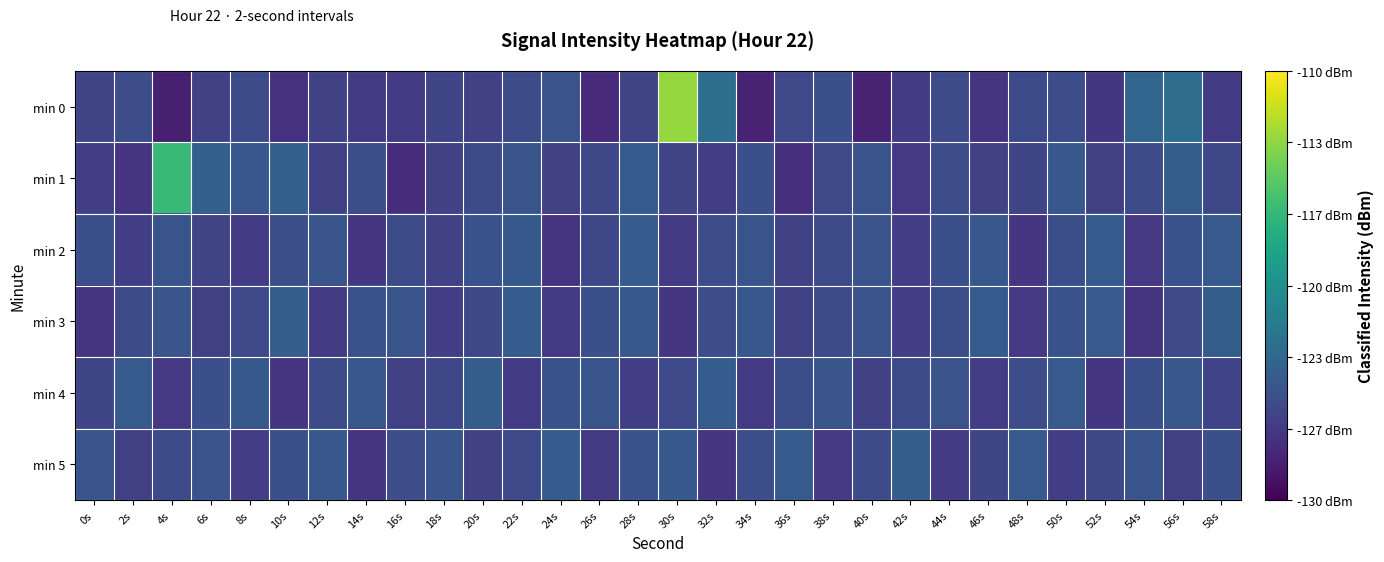

What is the total value across all series at 30s?

-742.5